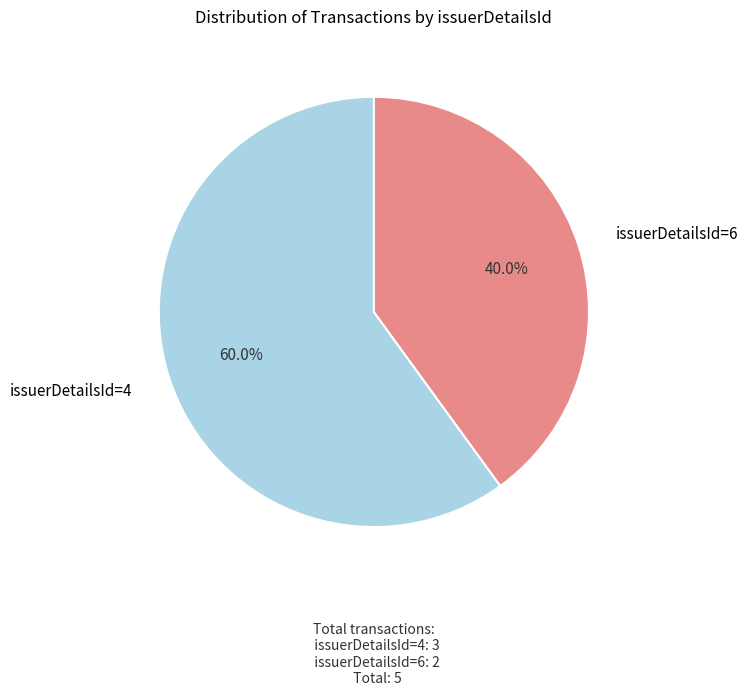

Does any single category account for the majority?

Yes